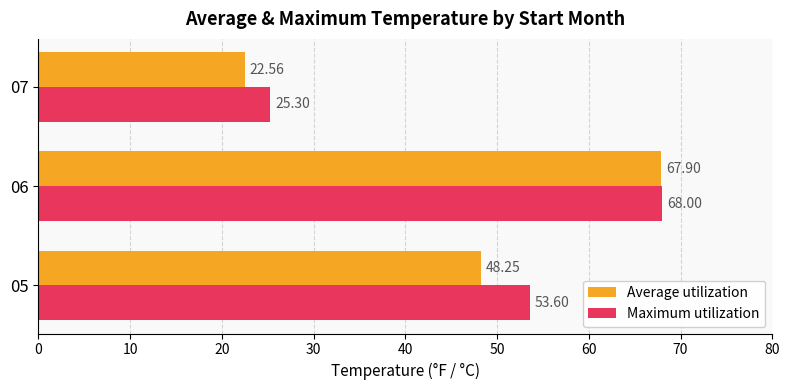

At how many categories does at least one series exceed 28?

2